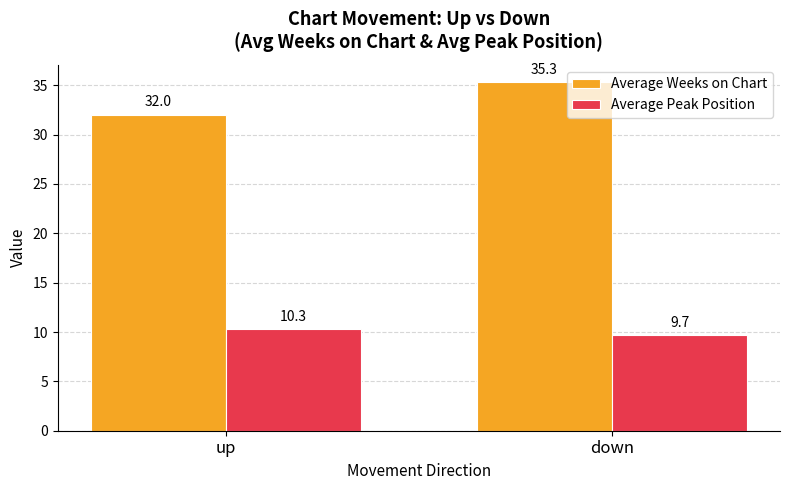

At which label does Average Peak Position reach its peak?

up